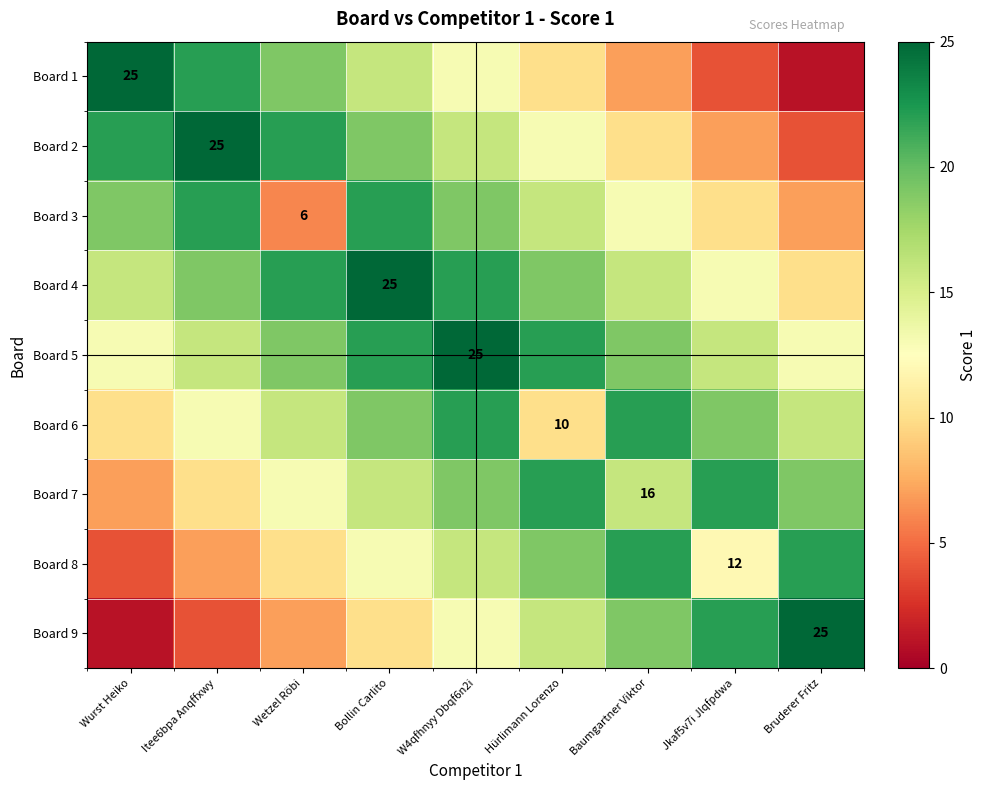

The value of Board 7 at Baumgartner Viktor is 11. True or false?

False